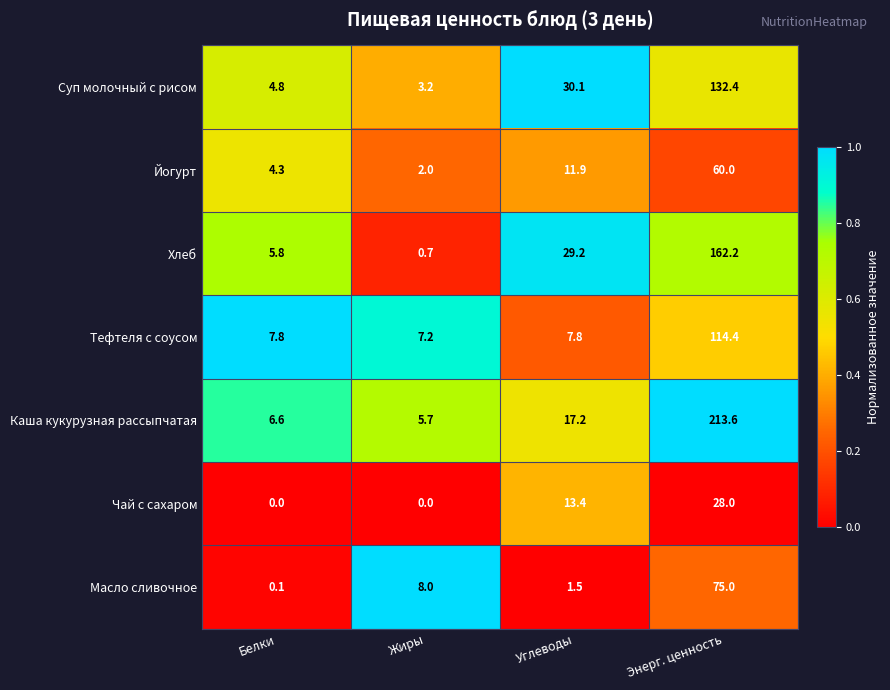

What is the total value across all series at Белки?

29.4